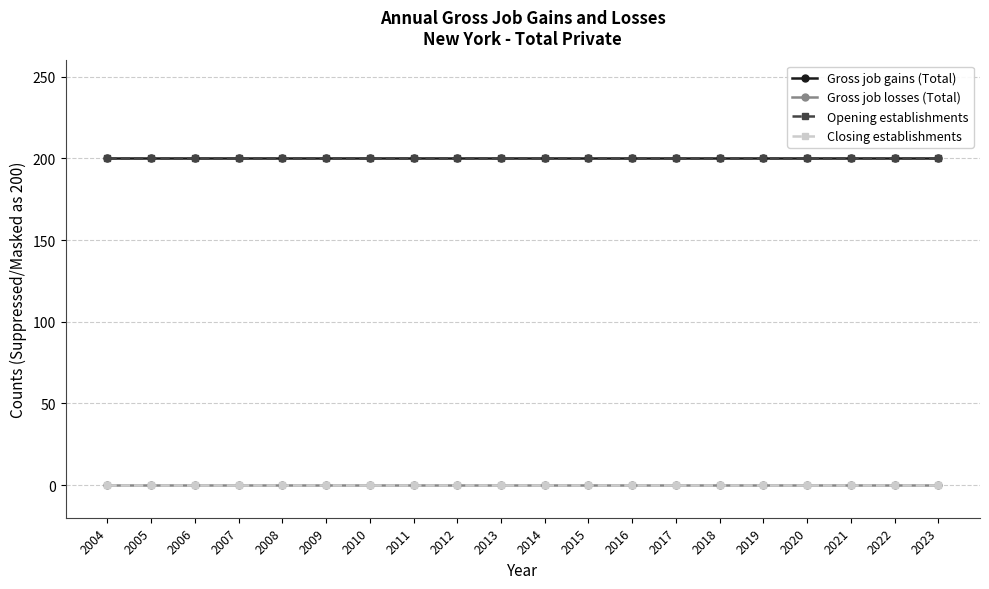

Which series has the largest range (max minus min)?

Gross job gains (Total)